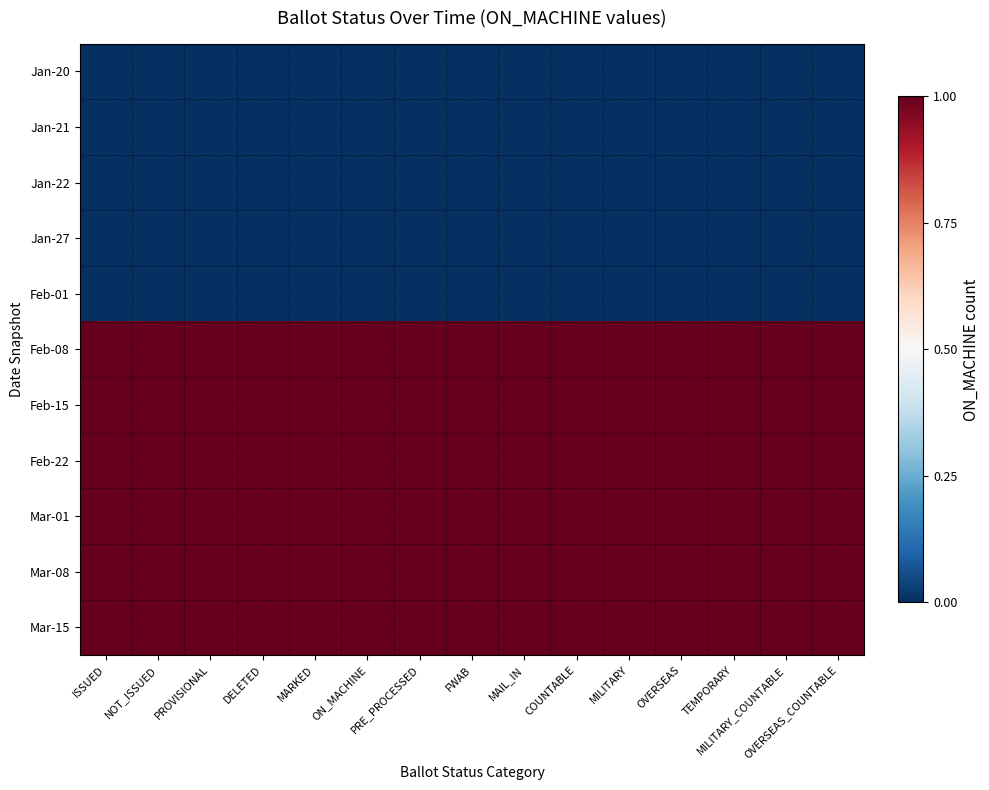

At which category is the sum across all series the highest?

ISSUED